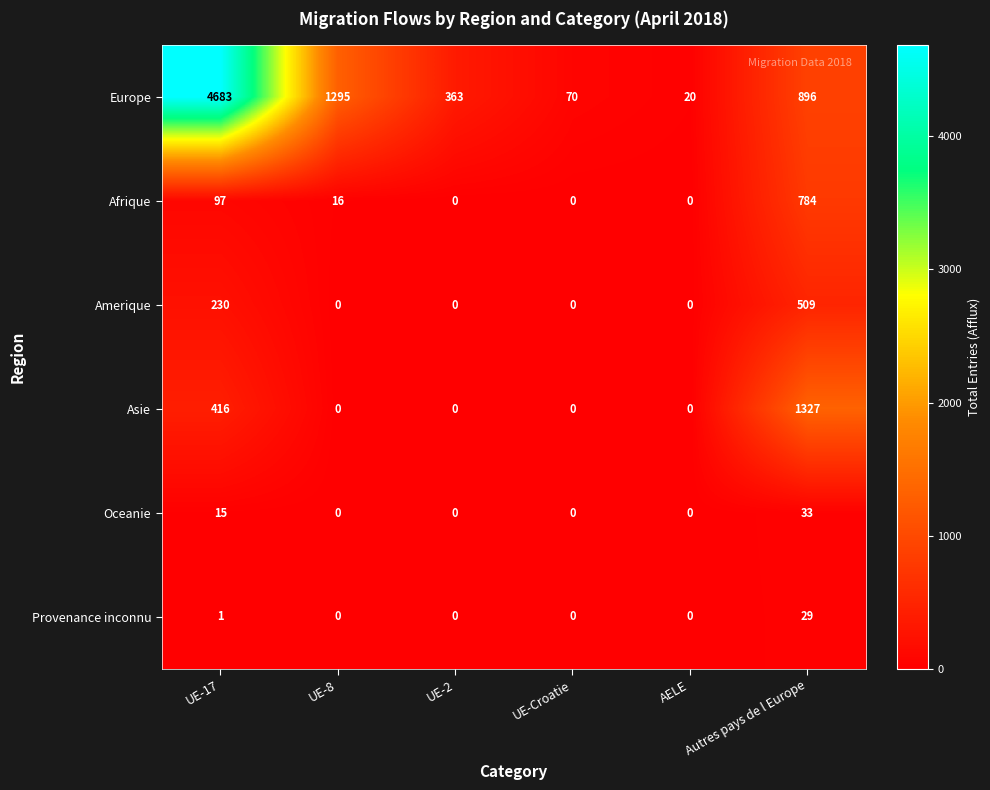

At which label does Europe first exceed 896?

UE-17